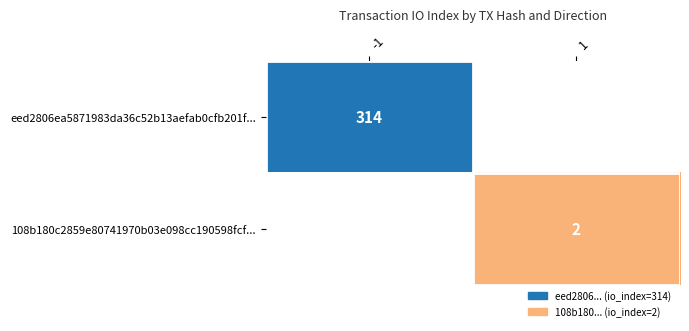

Is the value of eed2806ea5871983da36c52b13aefab0cfb201f... at -1 greater than the value of 108b180c2859e80741970b03e098cc190598fcf... at 1?

Yes